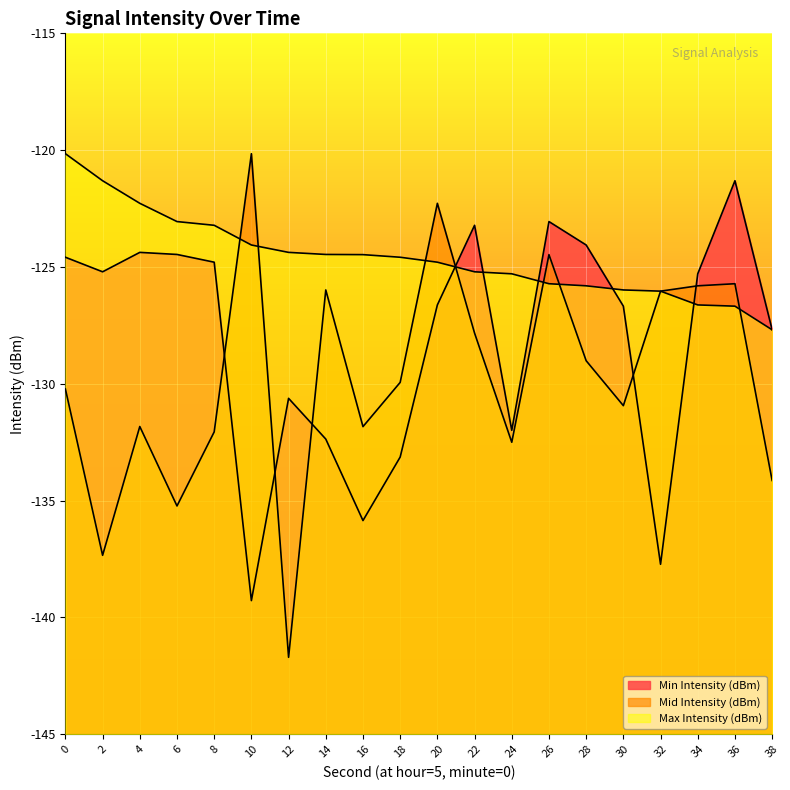

Which series ends up on top after the final intersection of Min Intensity (dBm) and Max Intensity (dBm)?

Min Intensity (dBm)